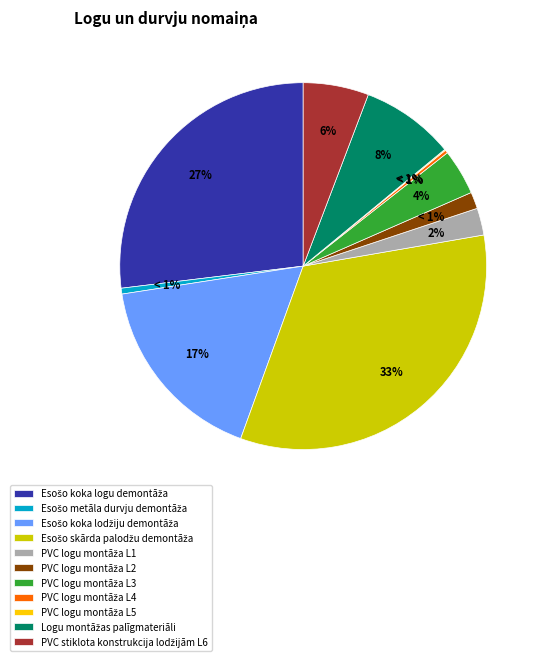

To the nearest percent, what is the average slice percentage?

9%